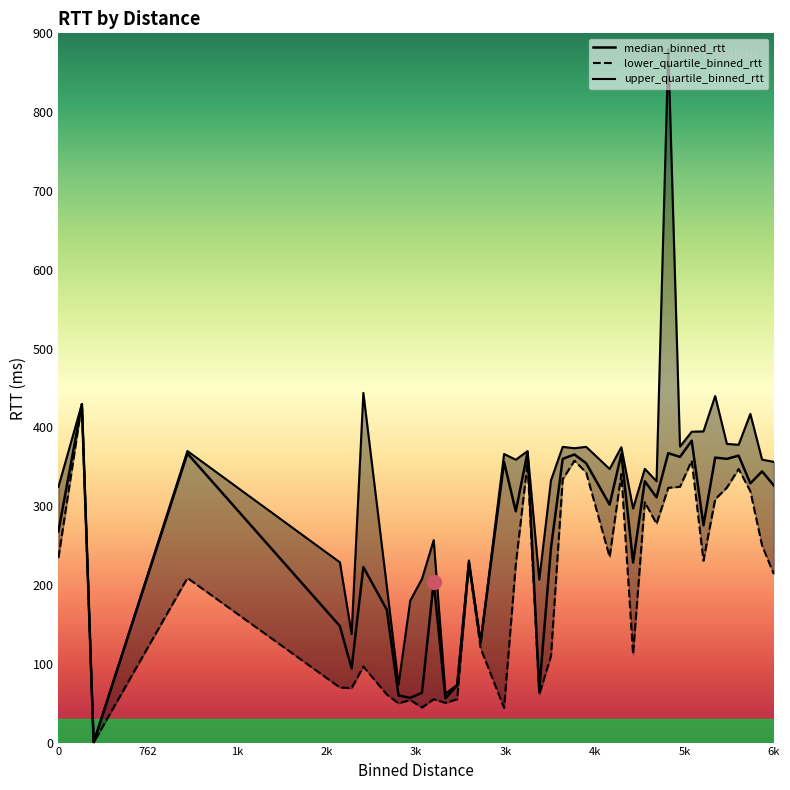

True or false: upper_quartile_binned_rtt and lower_quartile_binned_rtt cross at least once.

False